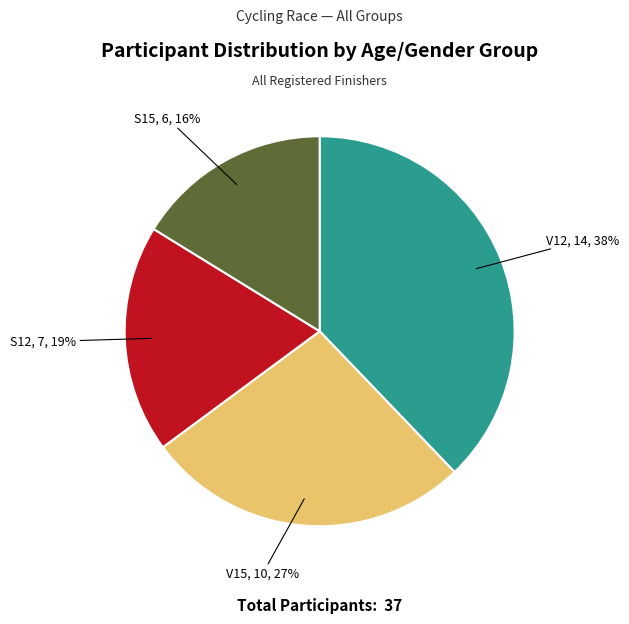

How many segments does this pie chart have?

4